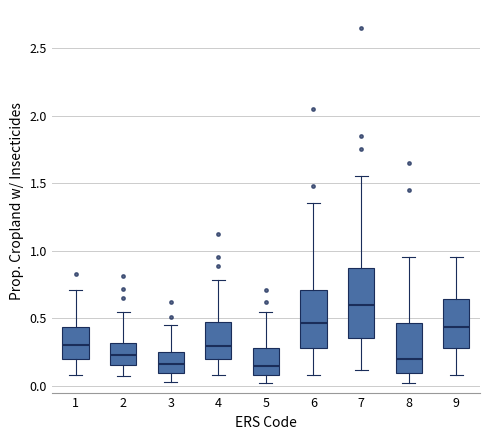

Comparing the boxes themselves (not the whiskers), which one is the tallest?

7